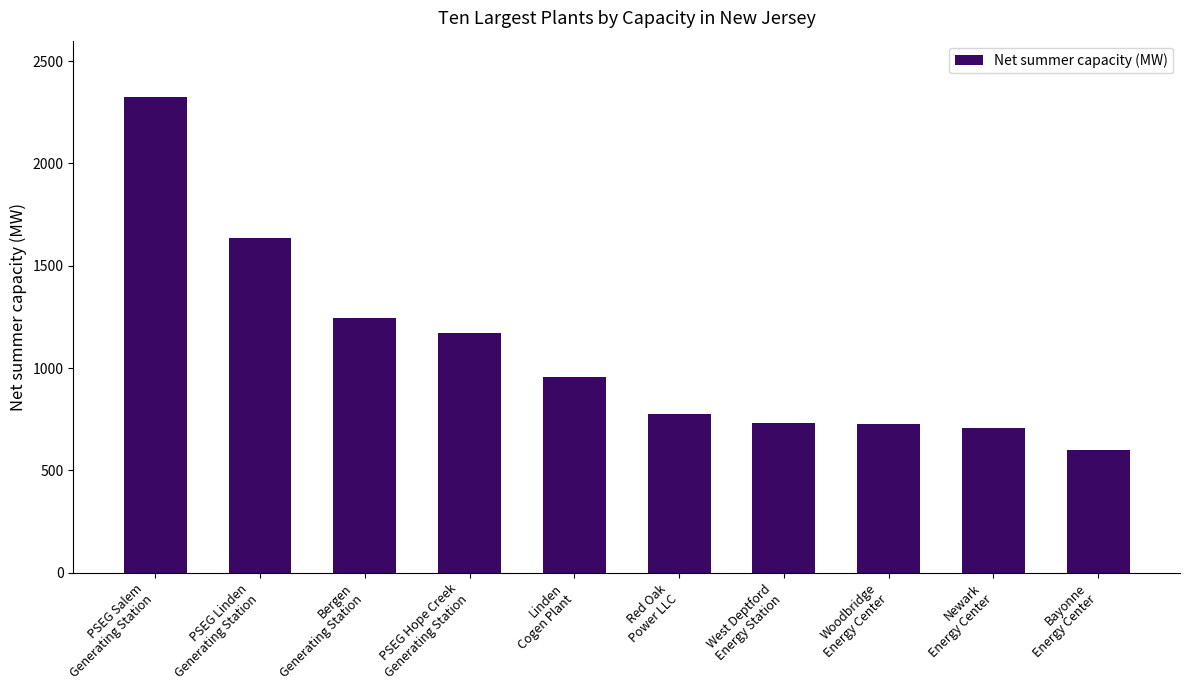

How many data points are above 954?

5